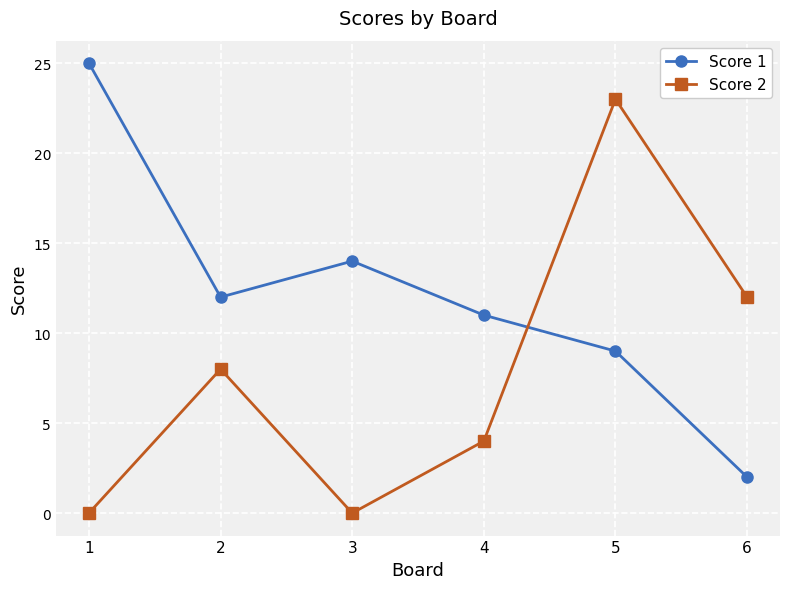

Reading left to right, extract all data points from this chart.

Score 1: 1=25	2=12	3=14	4=11	5=9	6=2
Score 2: 1=0	2=8	3=0	4=4	5=23	6=12